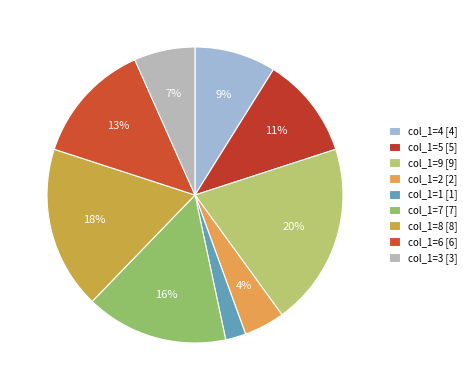

How many slices are in this pie chart?

9